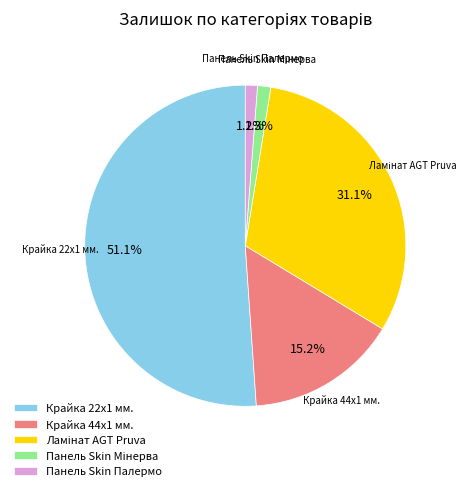

What is the largest slice in the pie chart?

Крайка 22x1 мм.